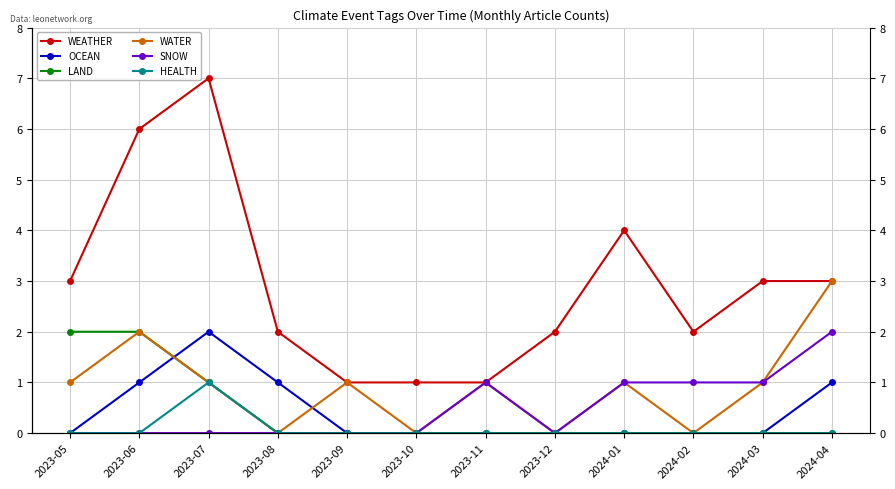

How many values in the HEALTH series exceed 0?

1